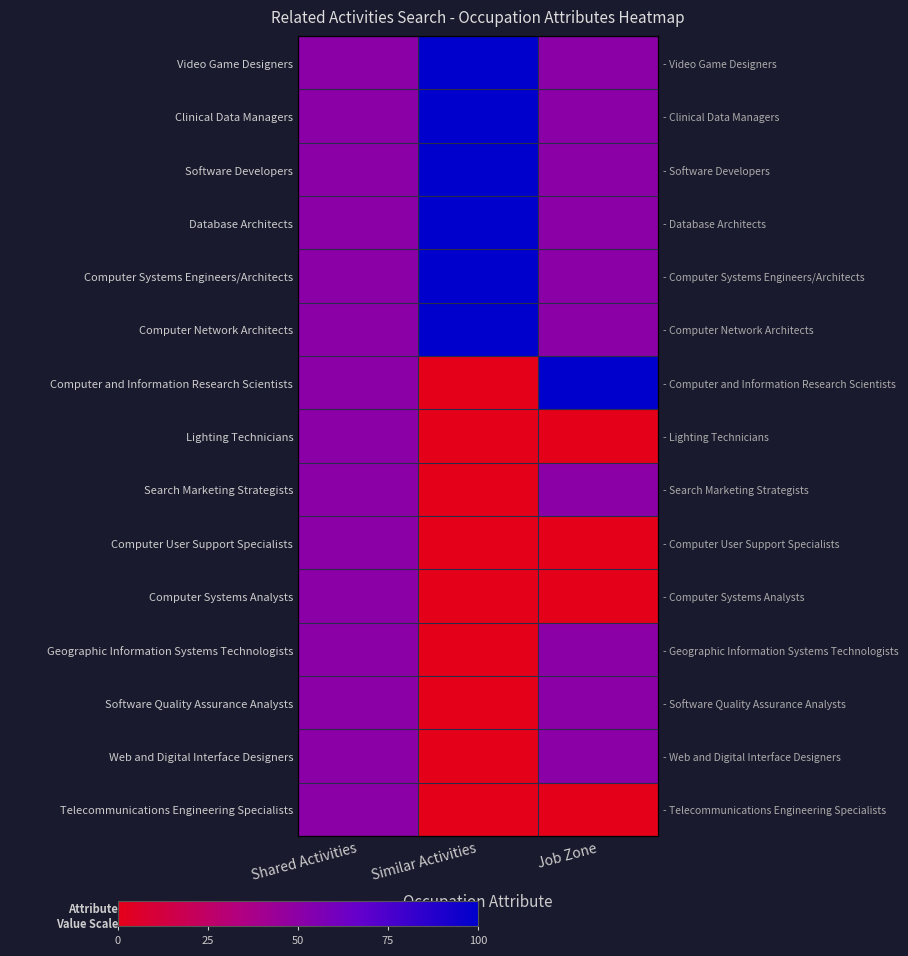

Is the value of Clinical Data Managers at Job Zone greater than the value of Software Developers at Shared Activities?

No